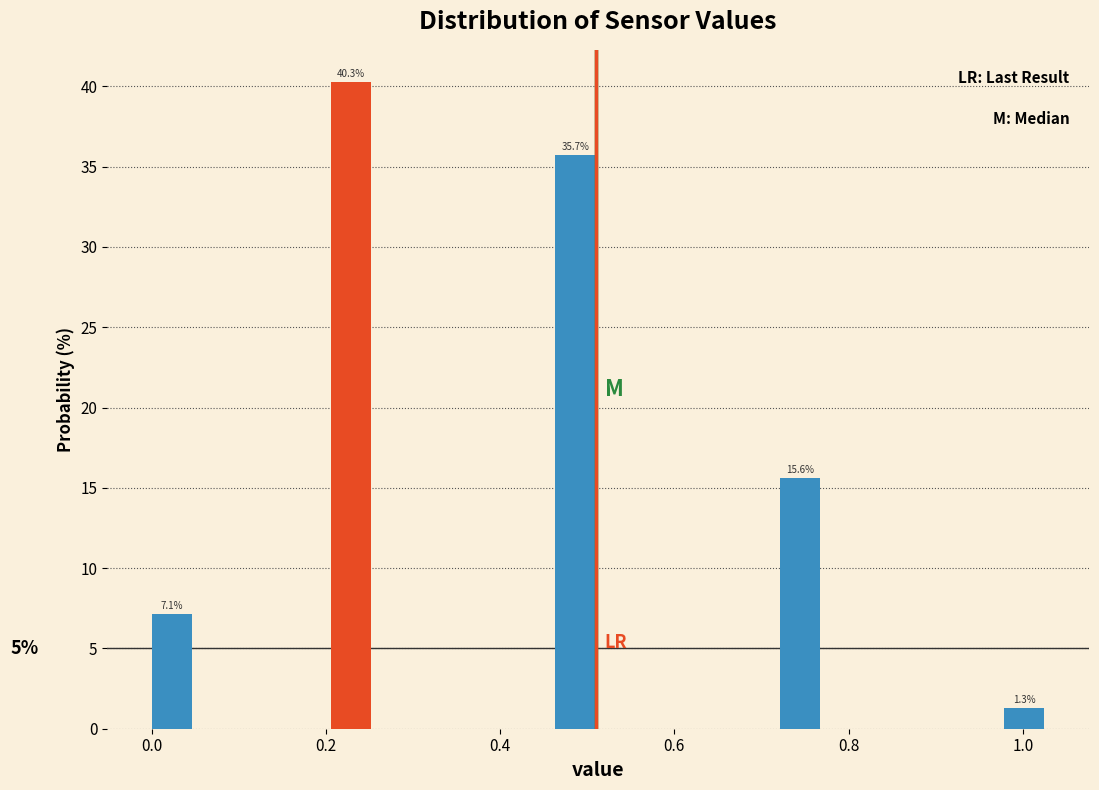

Read against the x-axis, roughly where is the centre of the tallest bar?

0.22